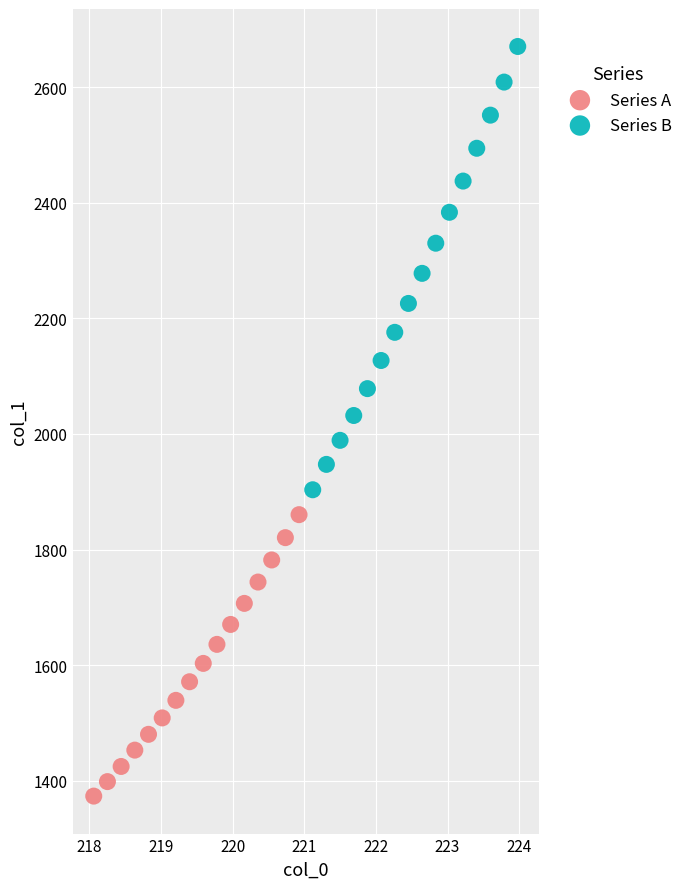

Which series reaches the minimum Y coordinate?

Series A